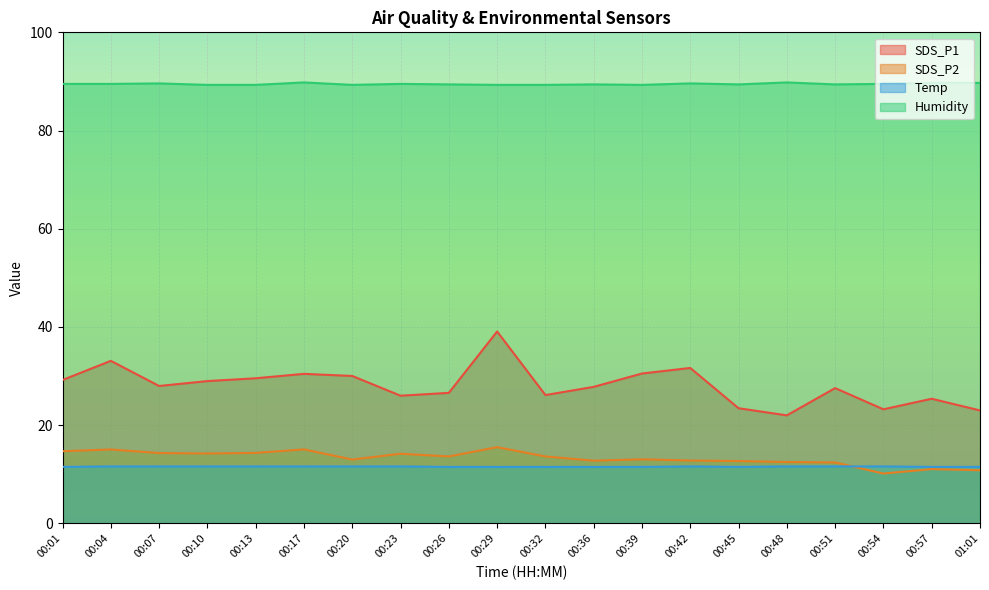

How many distinct data groups are displayed?

4